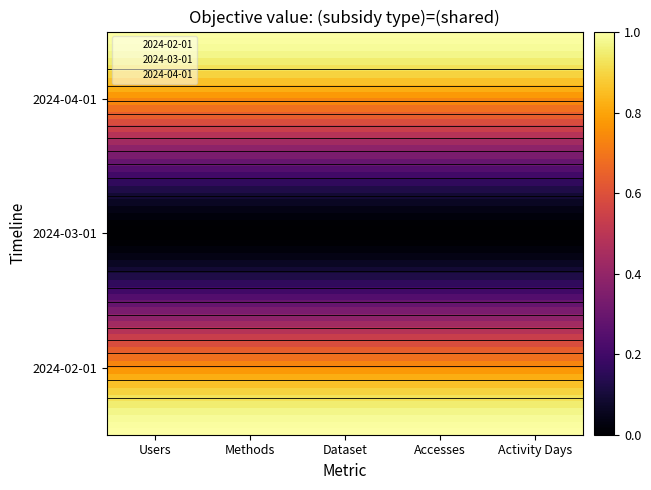

Is it true that 2024-03-01 equals 0 at Users?

True